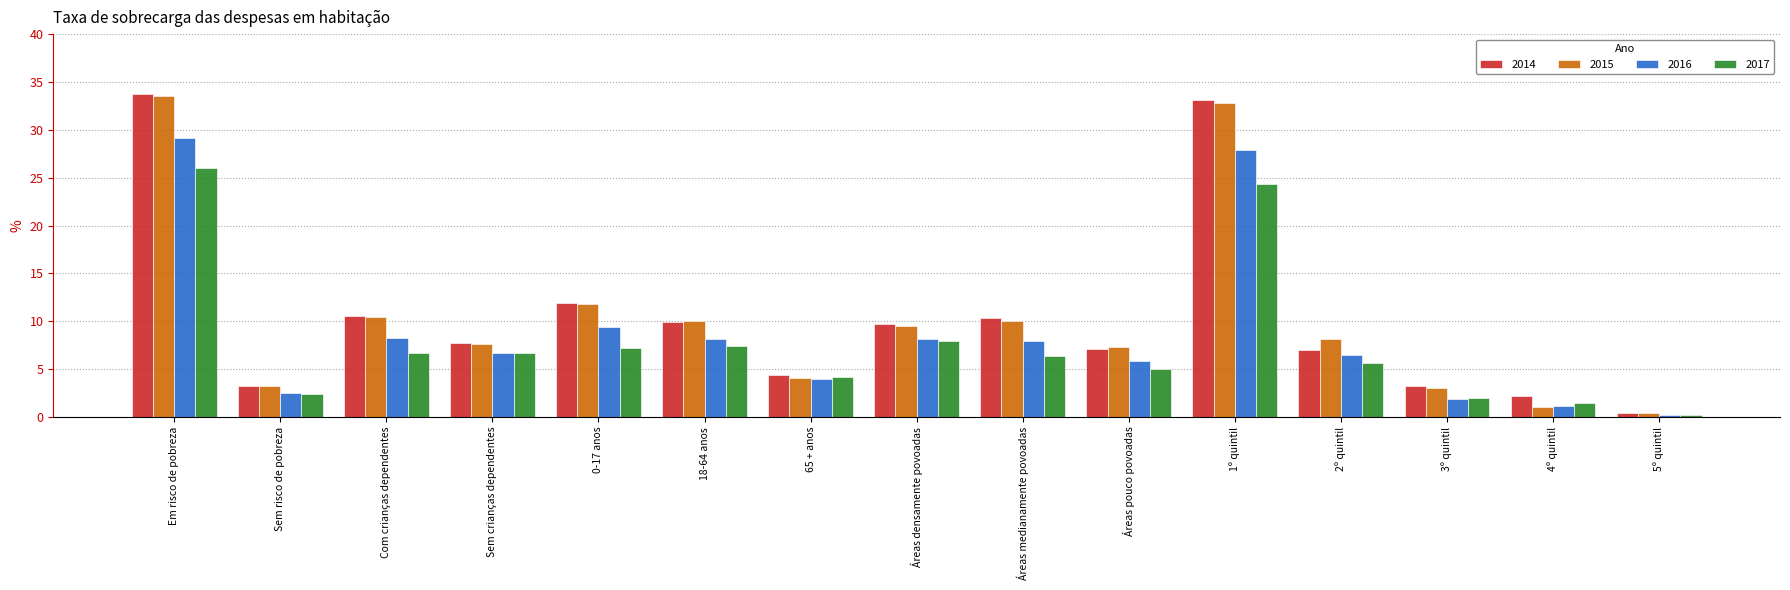

What is the label of the 5th bar from the right?

1º quintil